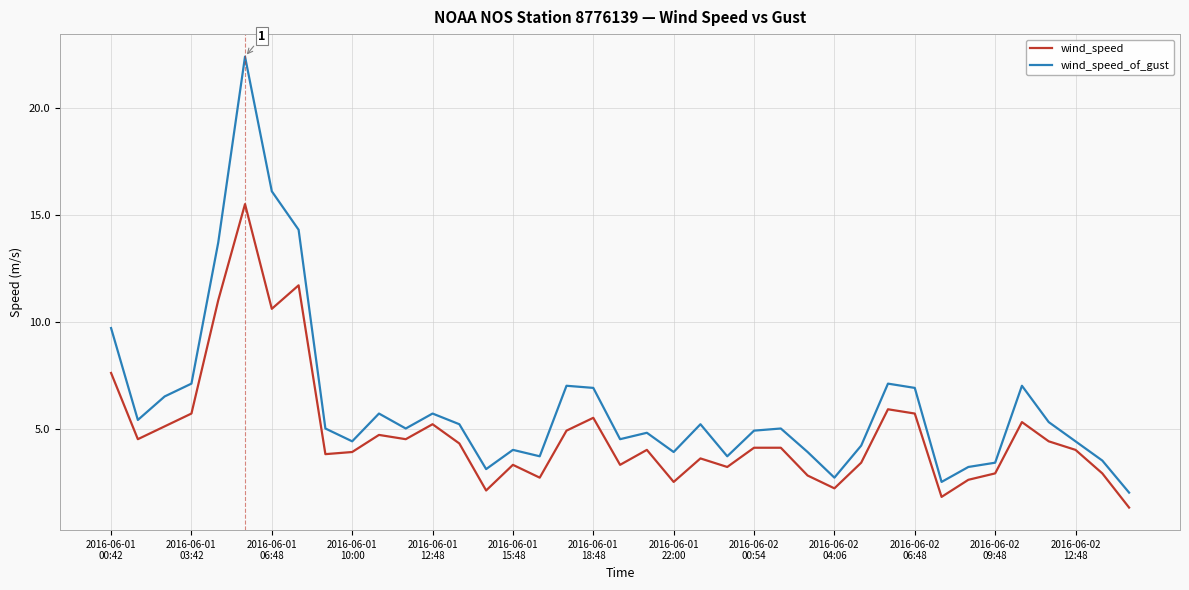

Which series has the widest spread of values?

wind_speed_of_gust